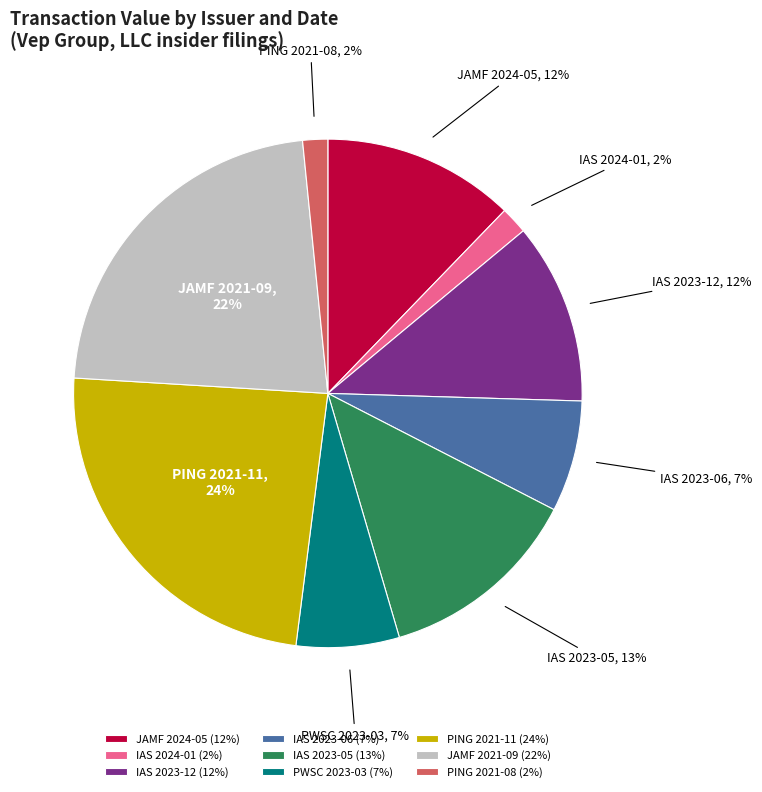

To the nearest percent, what percentage of the pie is PING 2021-11?

24%